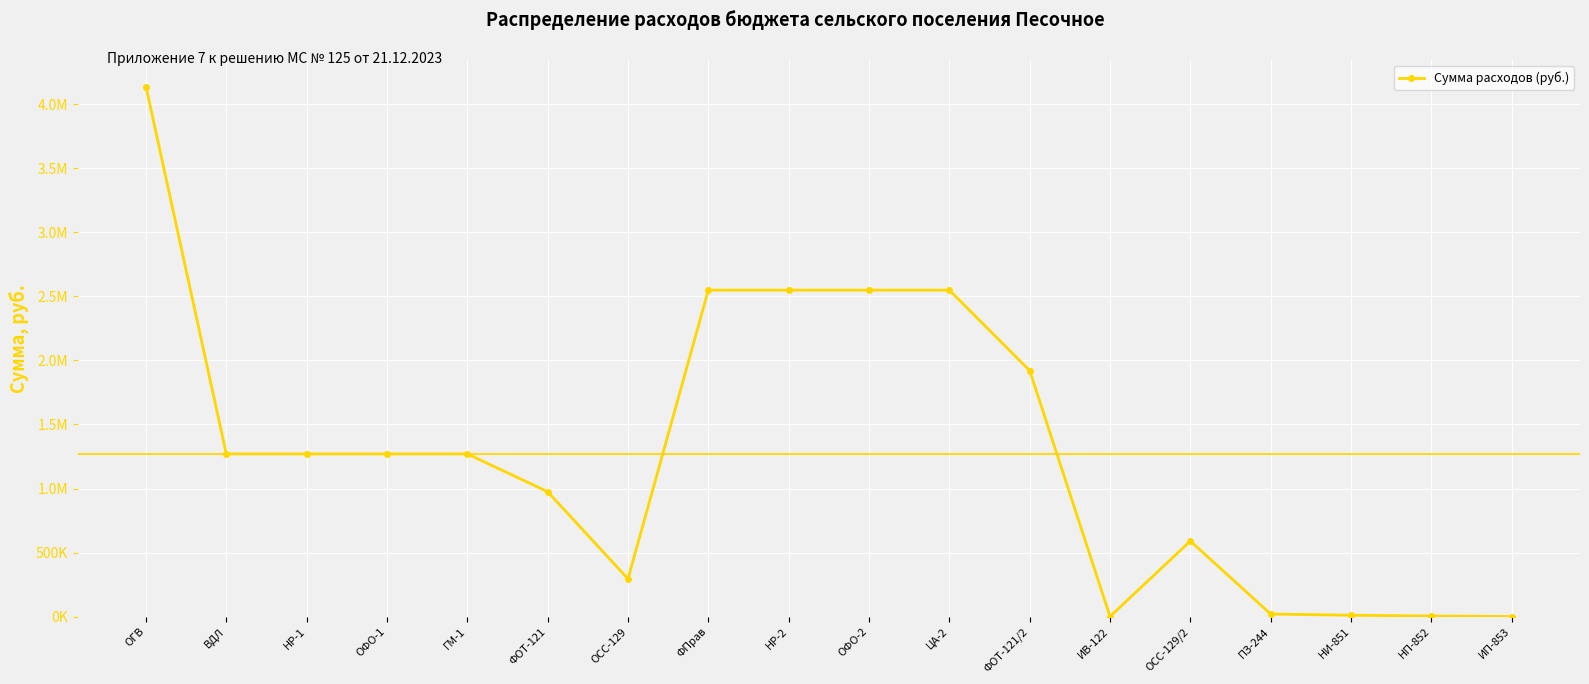

Is this an area chart (filled region under the line)?

No